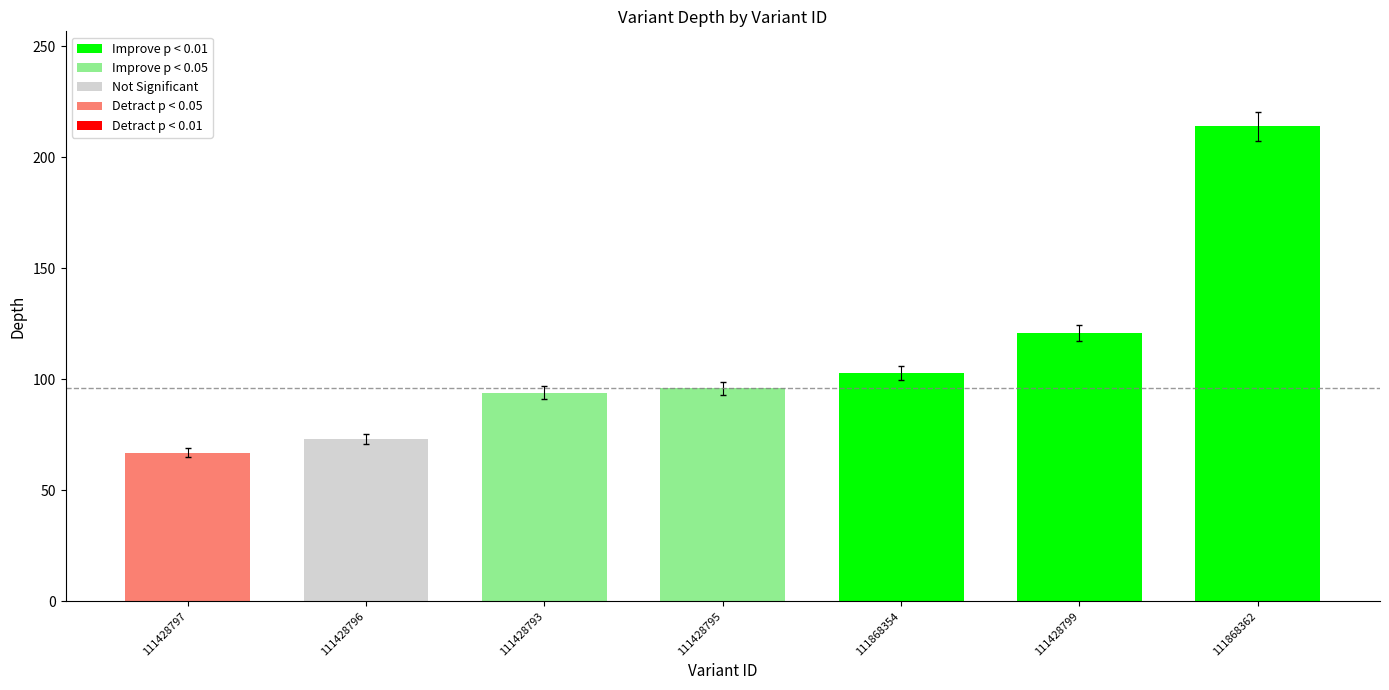

How many values are below 96?

3